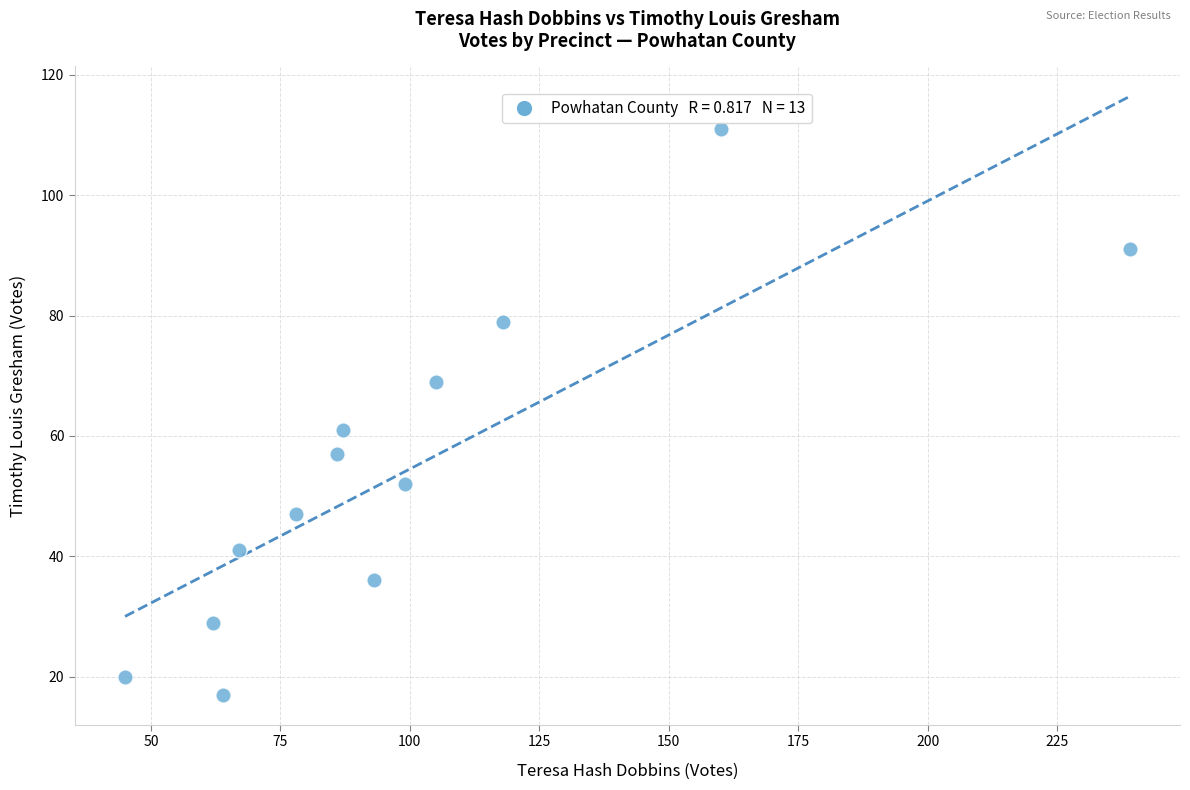

What is the range of Y values (max minus min)?

94